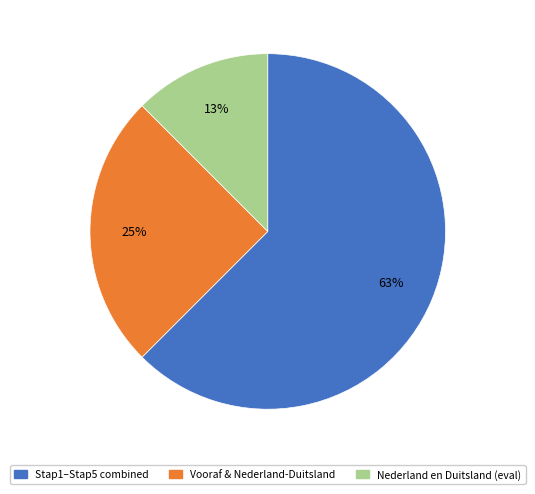

To the nearest percent, what is the difference between the largest and smallest slice percentages?

50%